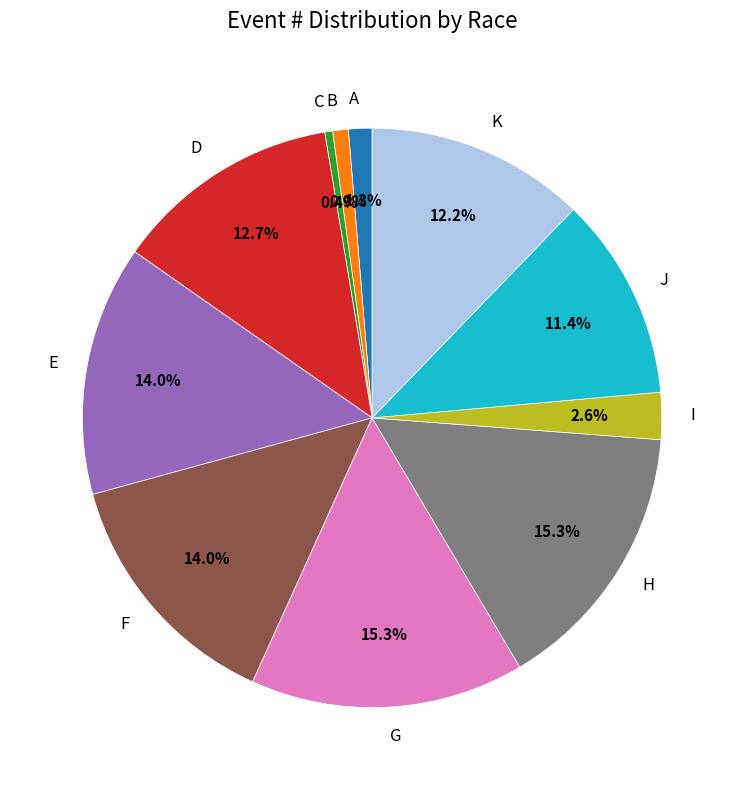

Which has a higher value, F or D?

F